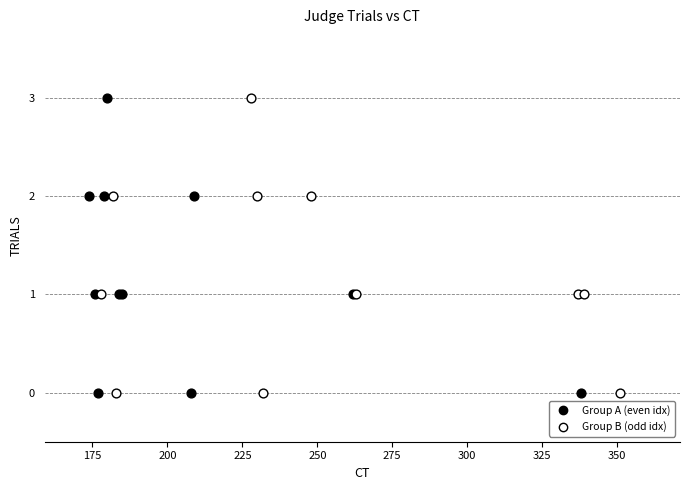

What are all the series names shown in the legend?

Group A (even idx), Group B (odd idx)